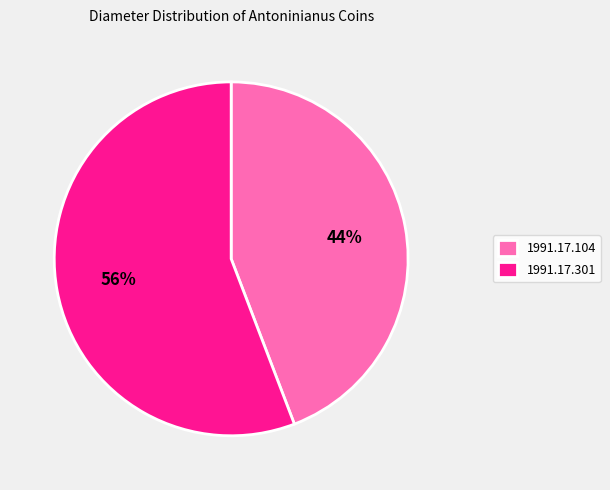

What is the ratio of the value at 1991.17.301 to the value at 1991.17.104?

1.3